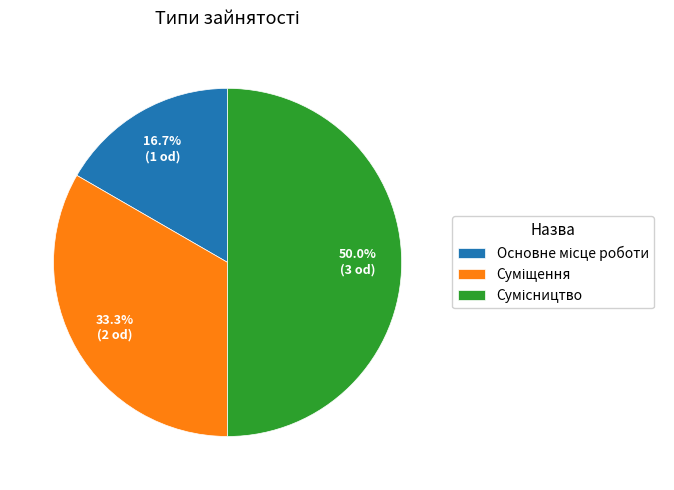

Is it true that Суміщення is 45% of the pie?

False